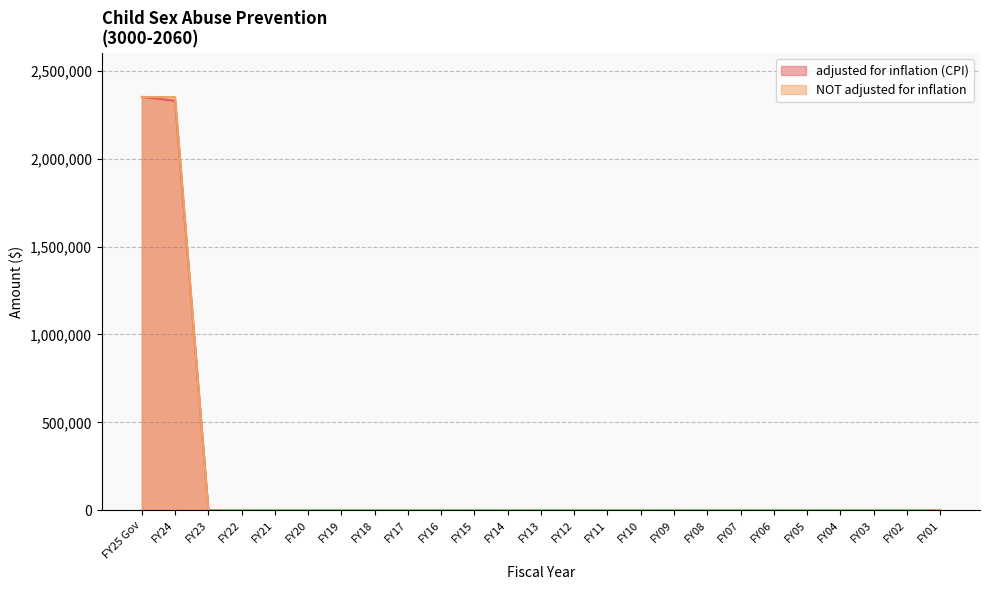

What is the sum of all adjusted for inflation (CPI) values?

4680451